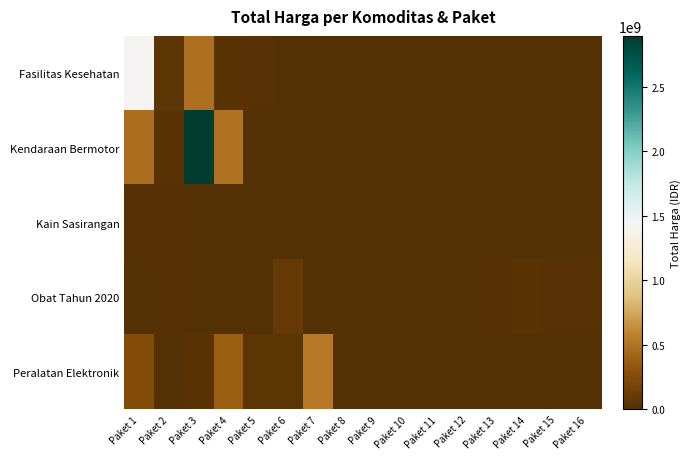

At which category does the chart reach its minimum across all series?

Paket 7